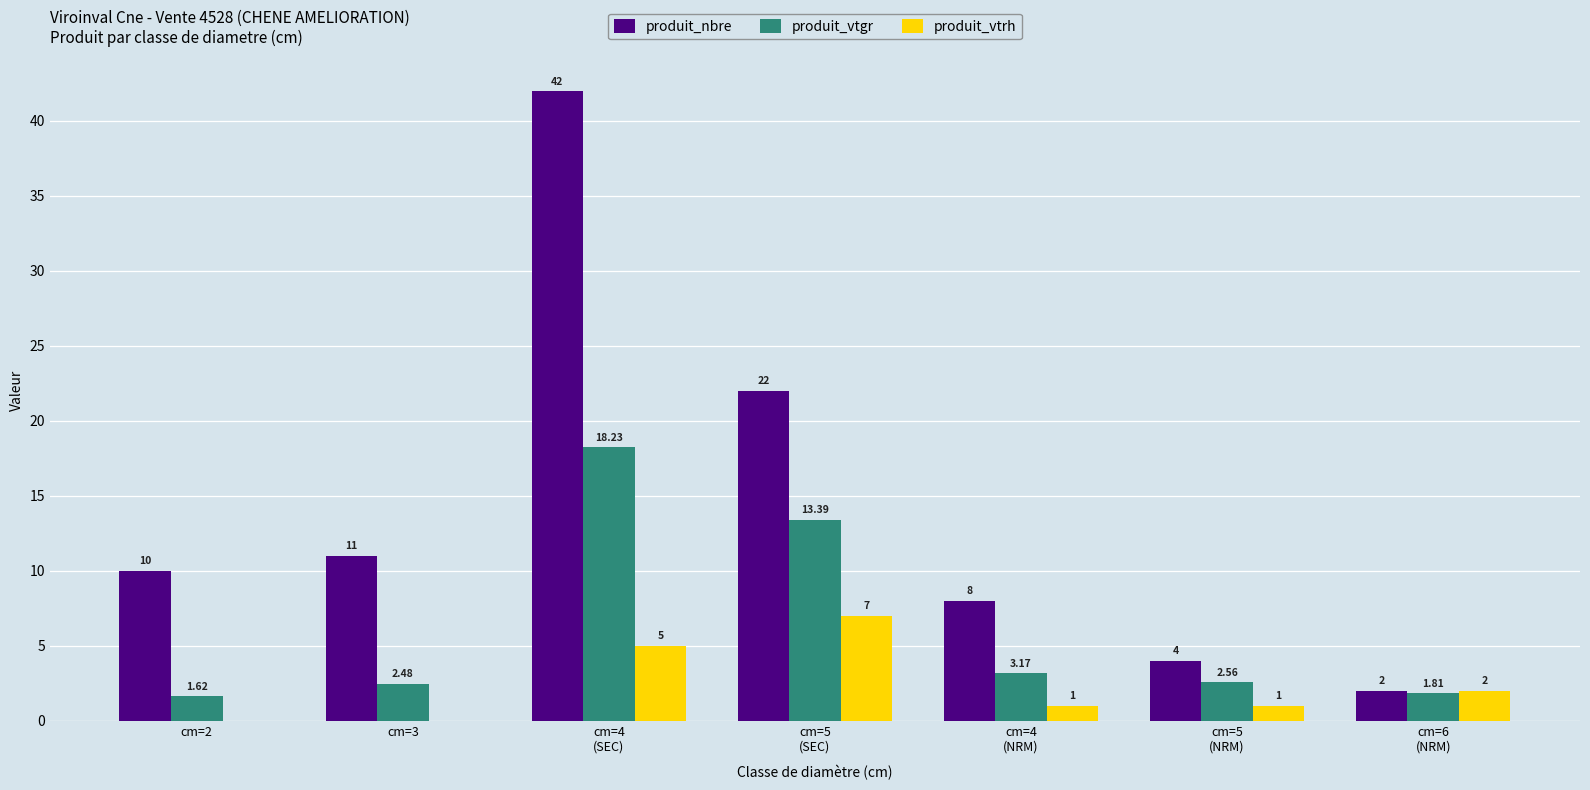

At which category is the sum across all series the highest?

cm=4
(SEC)